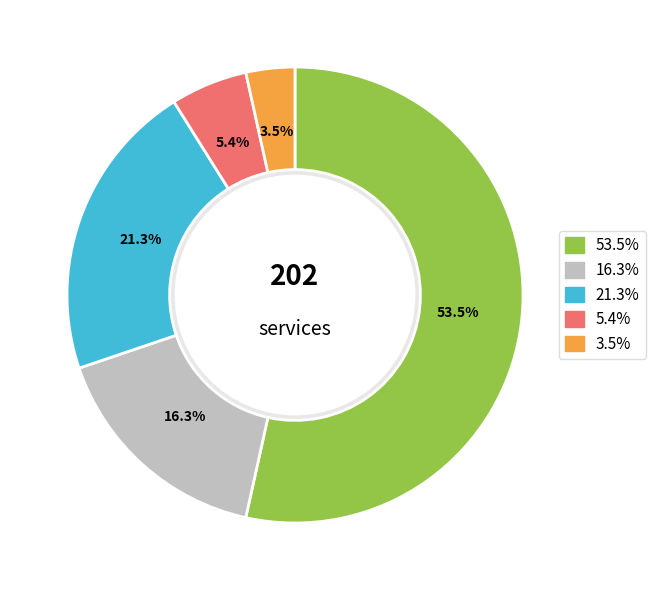

Is there any slice that represents more than half of the pie?

Yes